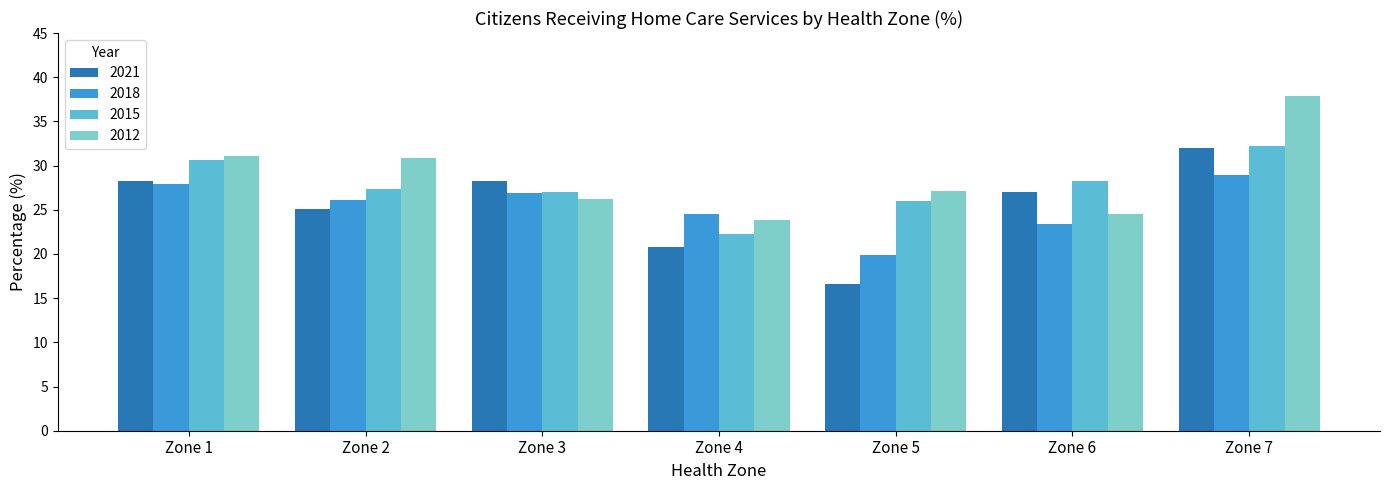

What value does the 2018 series have at Zone 5?

19.9